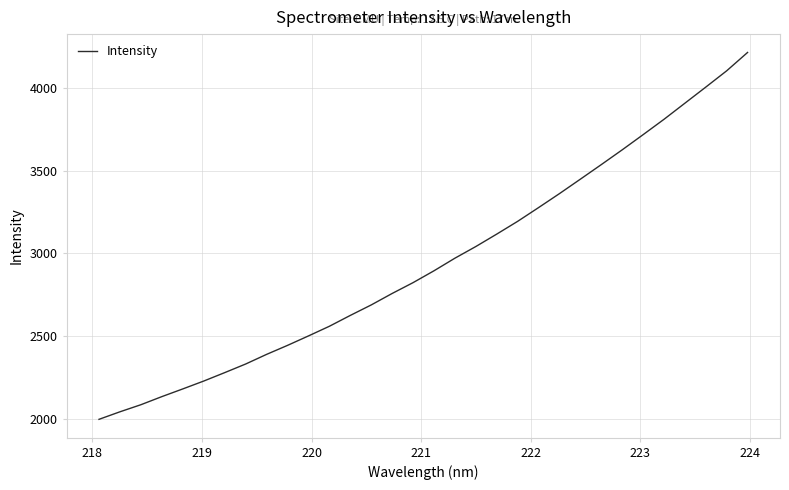

What is the smallest value displayed?

2000.7